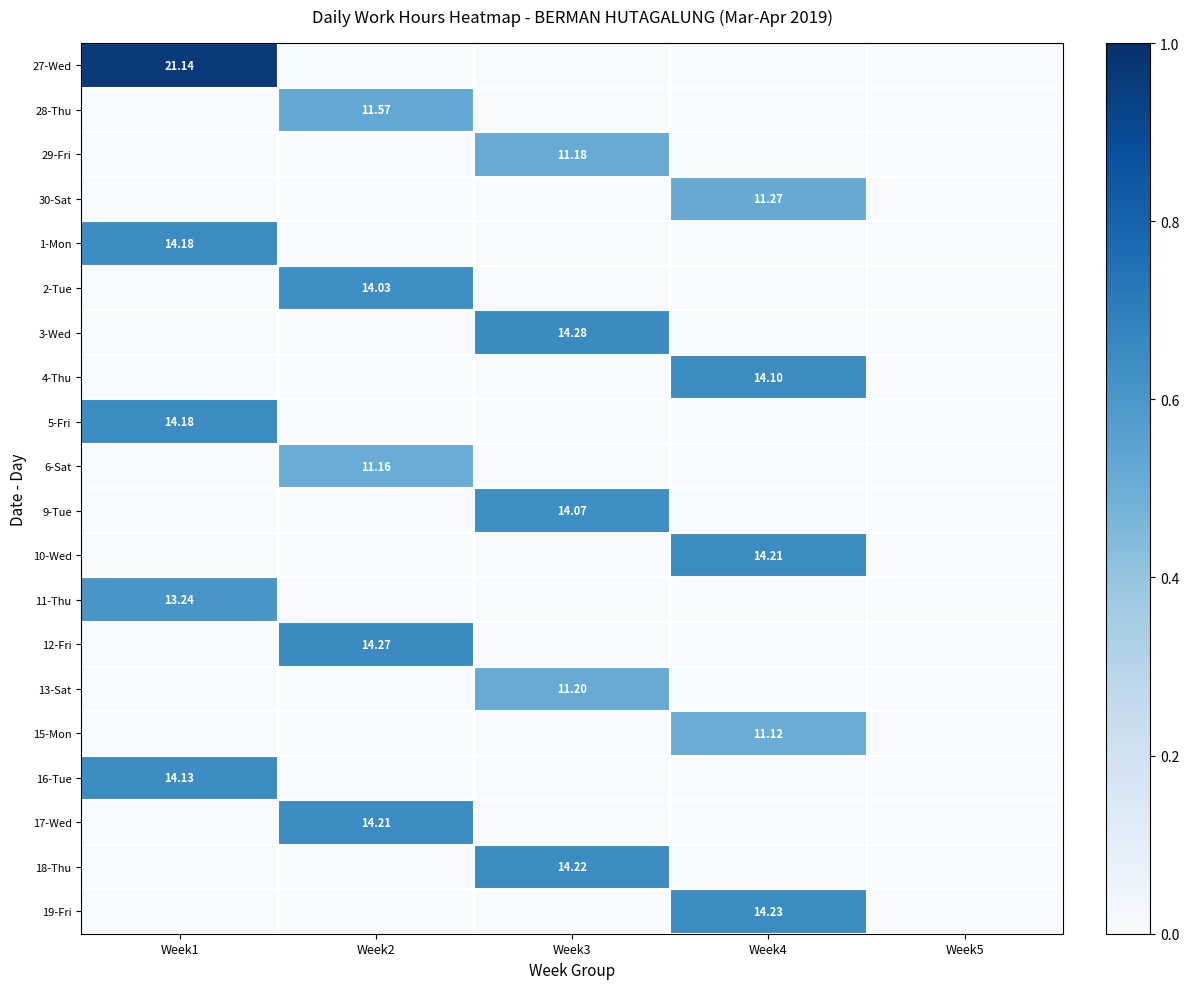

Is the value of 3-Wed at Week3 greater than the value of 29-Fri at Week3?

Yes